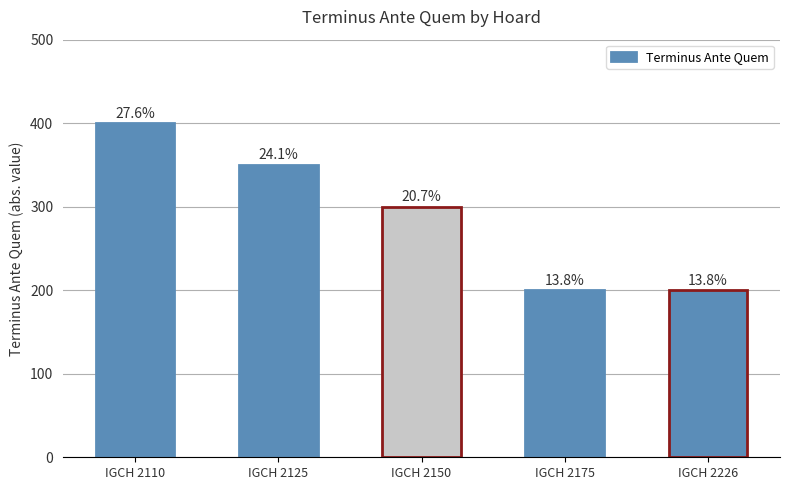

How many bars are there in total?

5